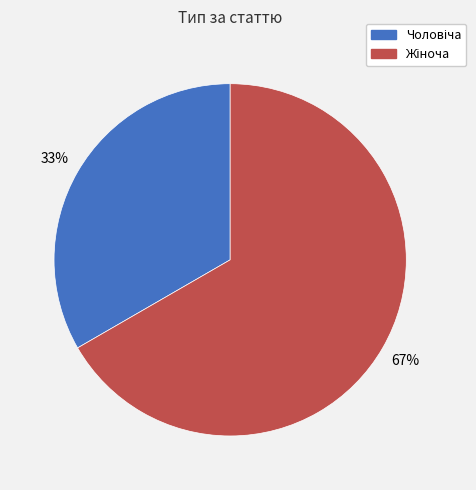

Does any single category account for the majority?

Yes